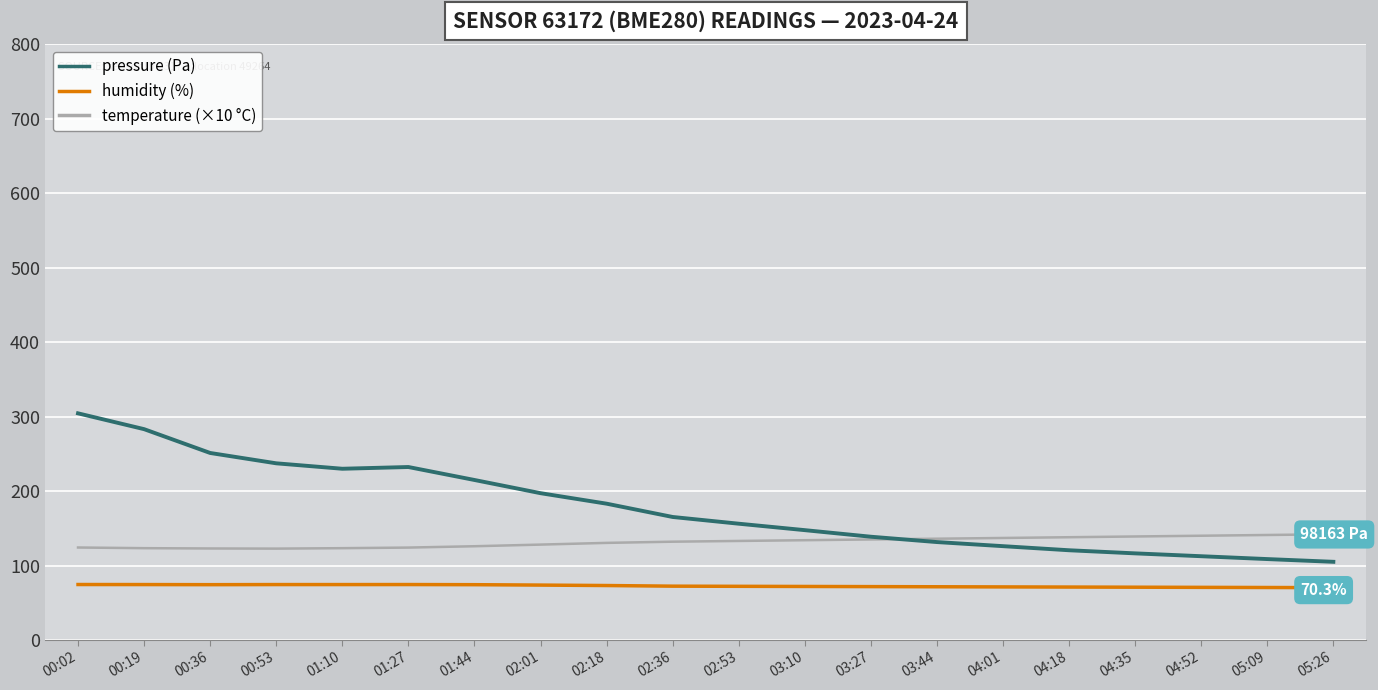

Which series ends up on top after the final intersection of pressure (Pa) and temperature (×10 °C)?

temperature (×10 °C)